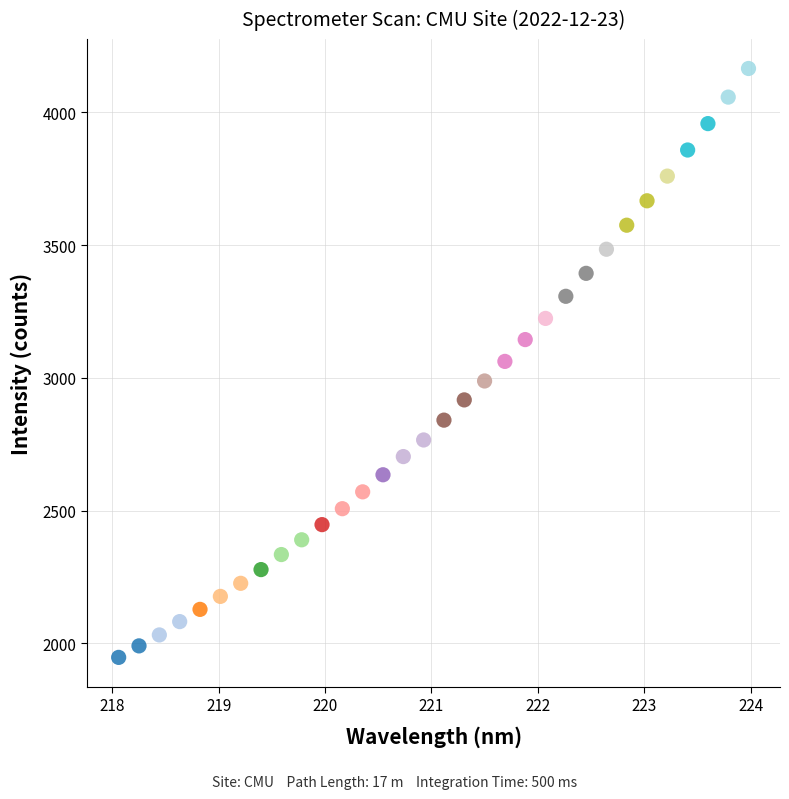

What is the range of X values (max minus min)?

5.9